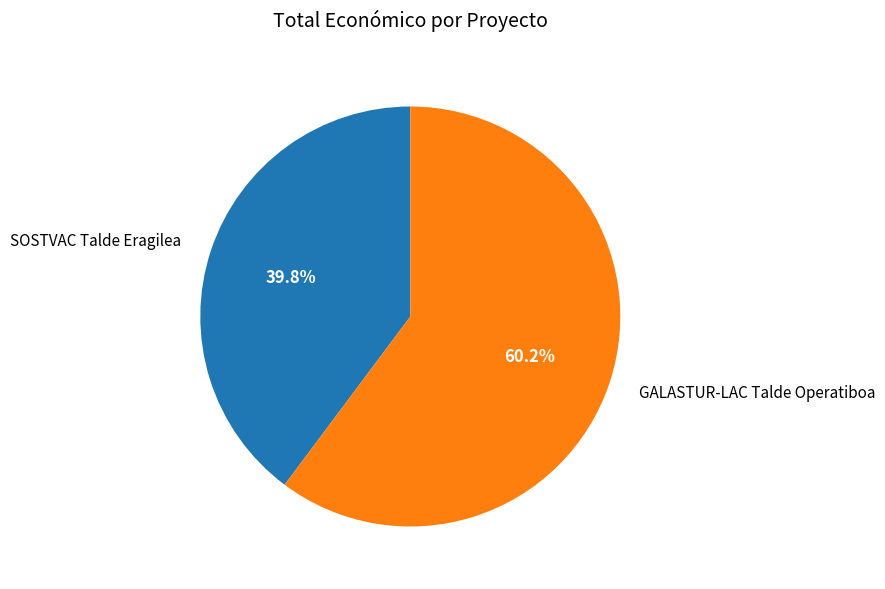

Count the number of slices in the pie.

2